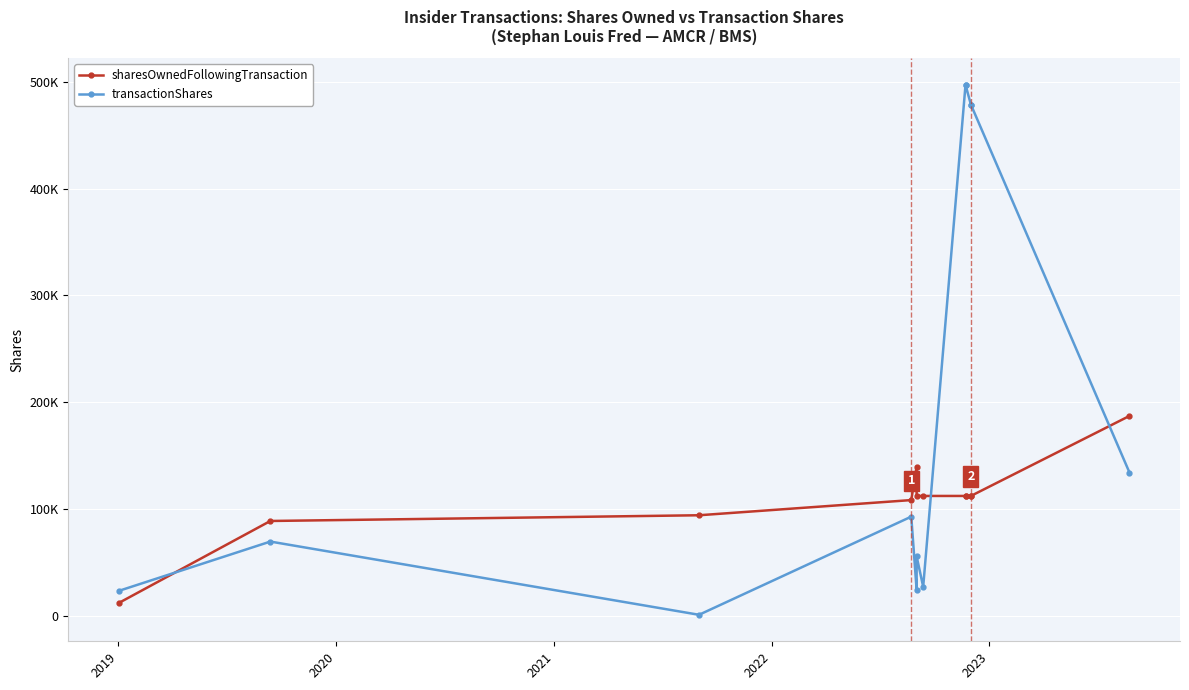

Reading left to right, list all the values displayed in this chart.

sharesOwnedFollowingTransaction: 12420	89046	94398	108598	139964	112464	112464	112464	112464	112464	112464	187308
transactionShares: 23700	69787	1294	93104	24560	55926	27500	497022	497022	478561	478561	134372